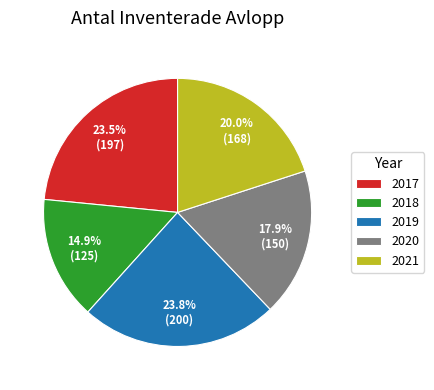

Is the sum of 2021 and 2020 greater than half?

No